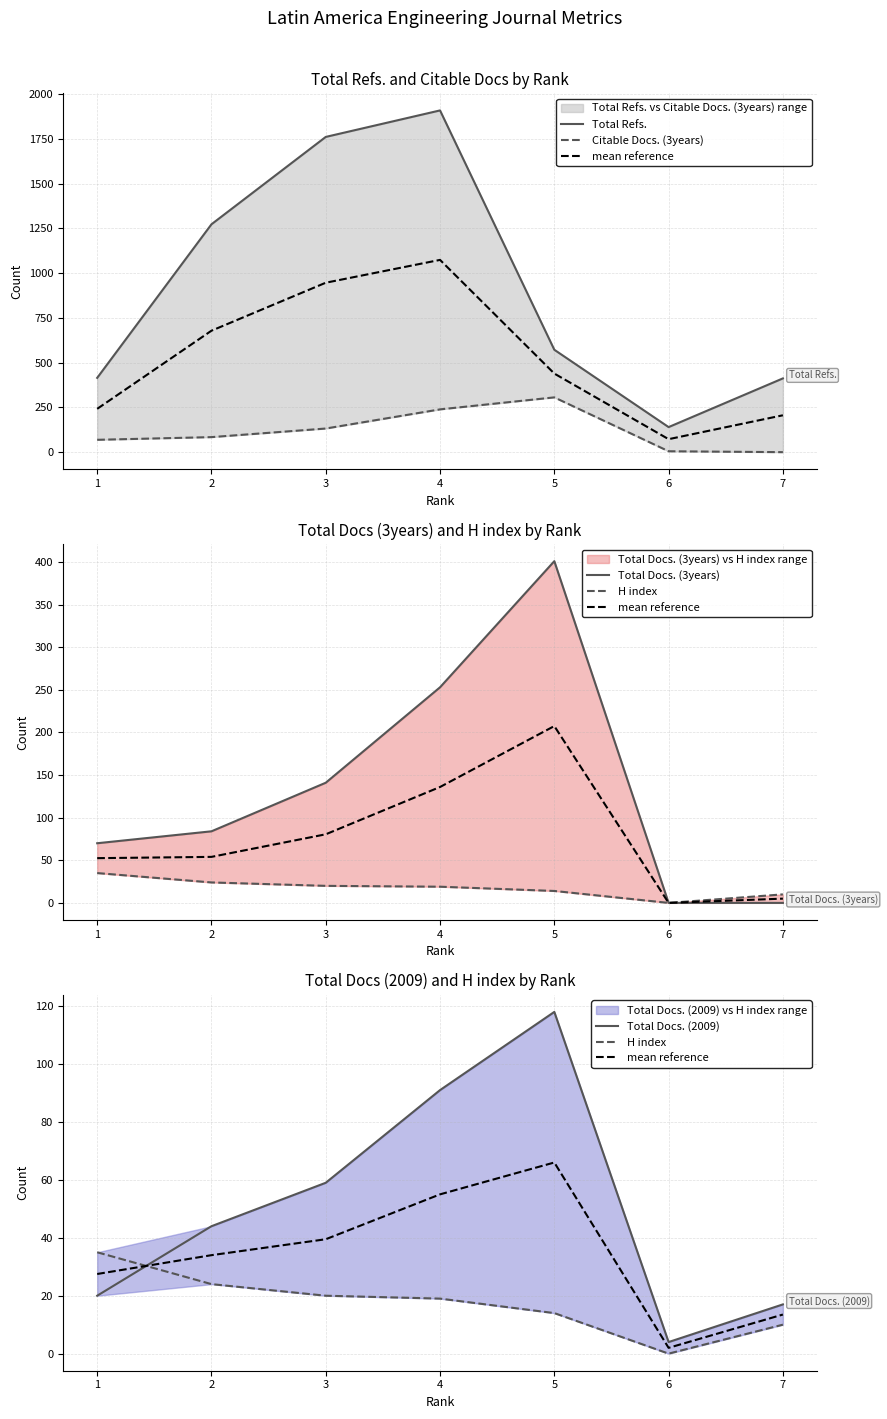

Is the value of Total Refs. at 2 greater than the value of H index at 2?

Yes